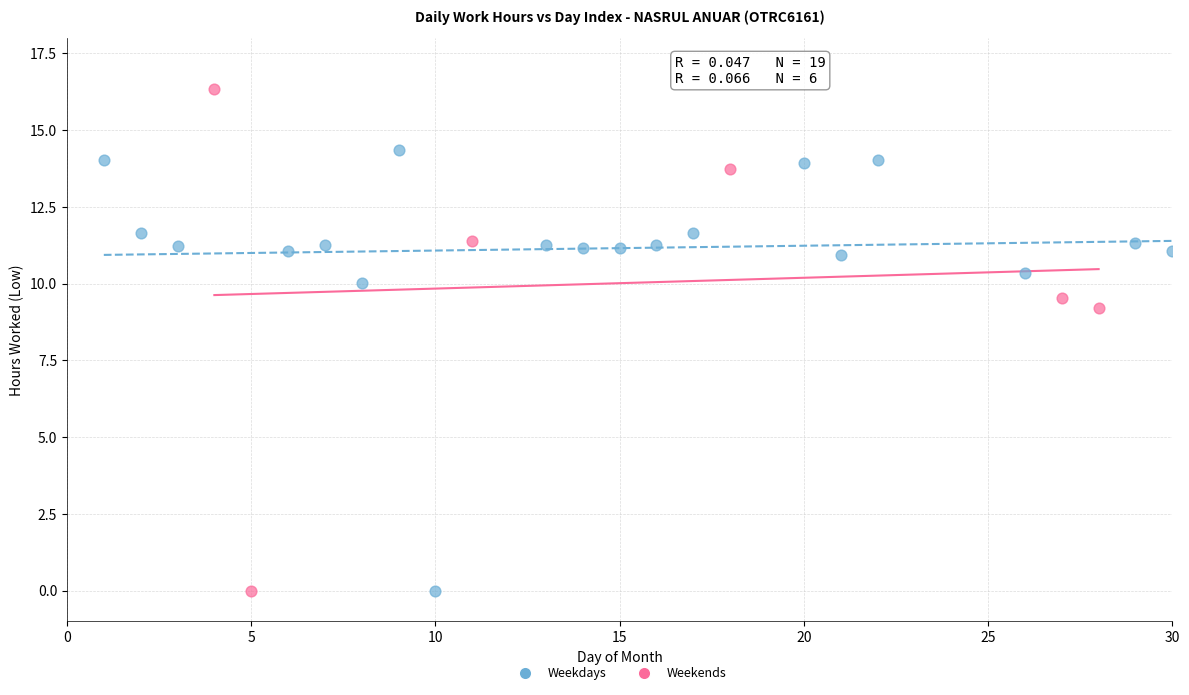

Which series reaches the maximum Y coordinate?

Weekends